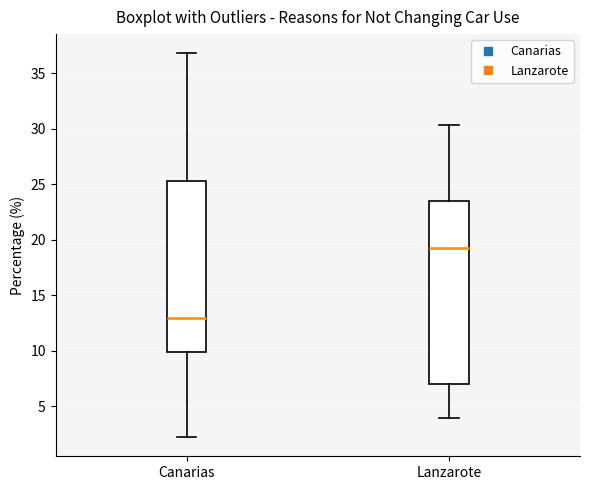

Comparing the boxes themselves (not the whiskers), which one is the tallest?

Lanzarote